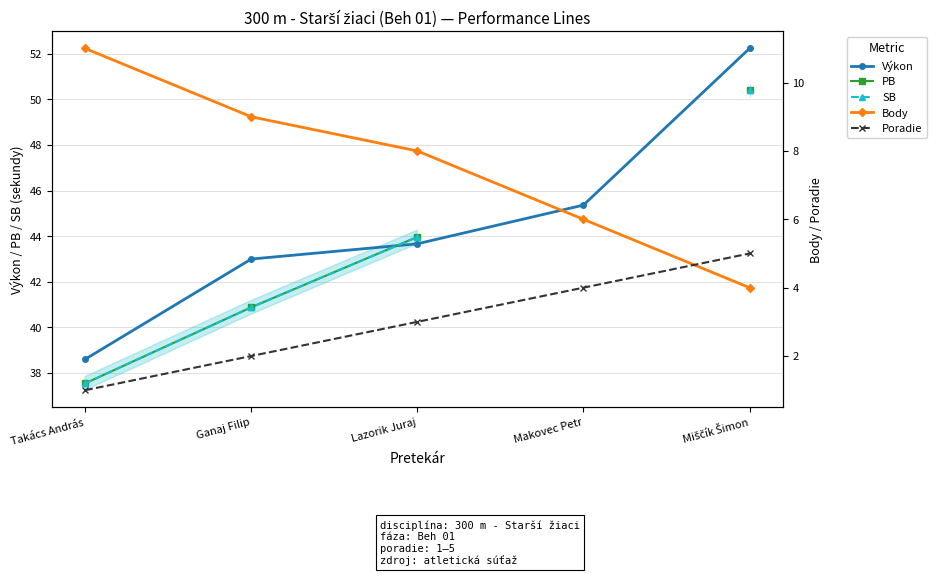

List the labels in order of Body value, smallest first.

Miščík Šimon, Makovec Petr, Lazorik Juraj, Ganaj Filip, Takács András